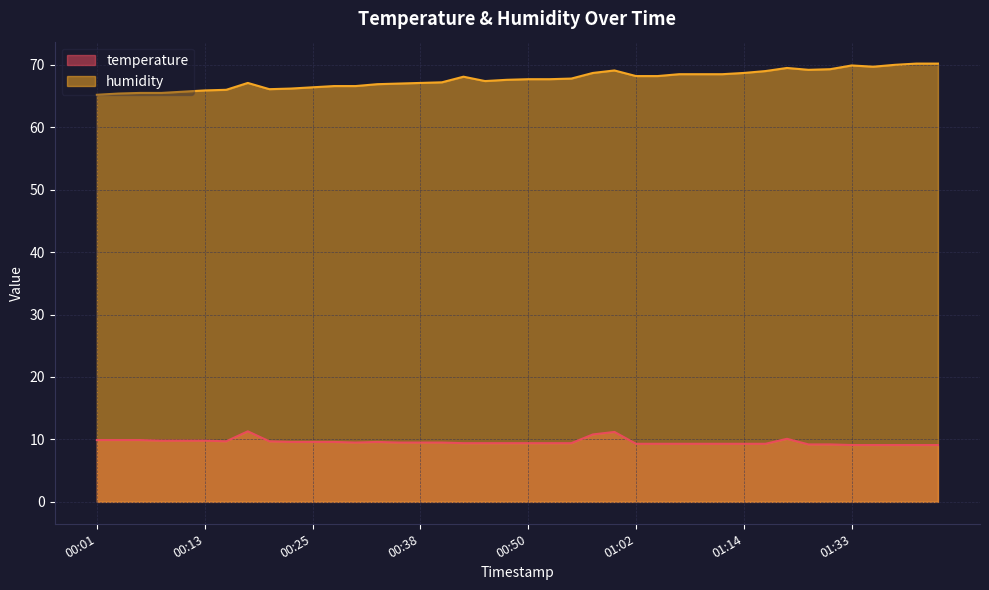

What are all the series names shown in the legend?

temperature, humidity